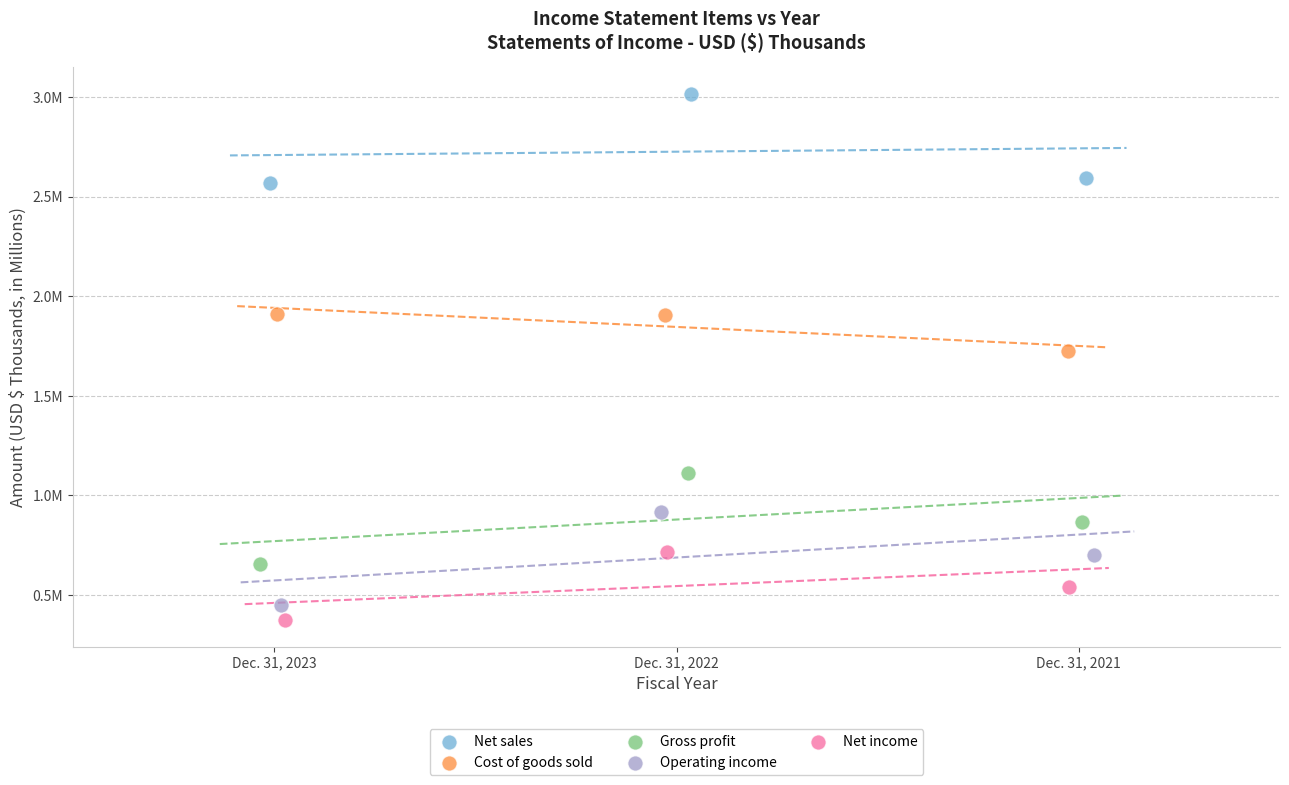

Which series contains the highest Y value?

Net sales